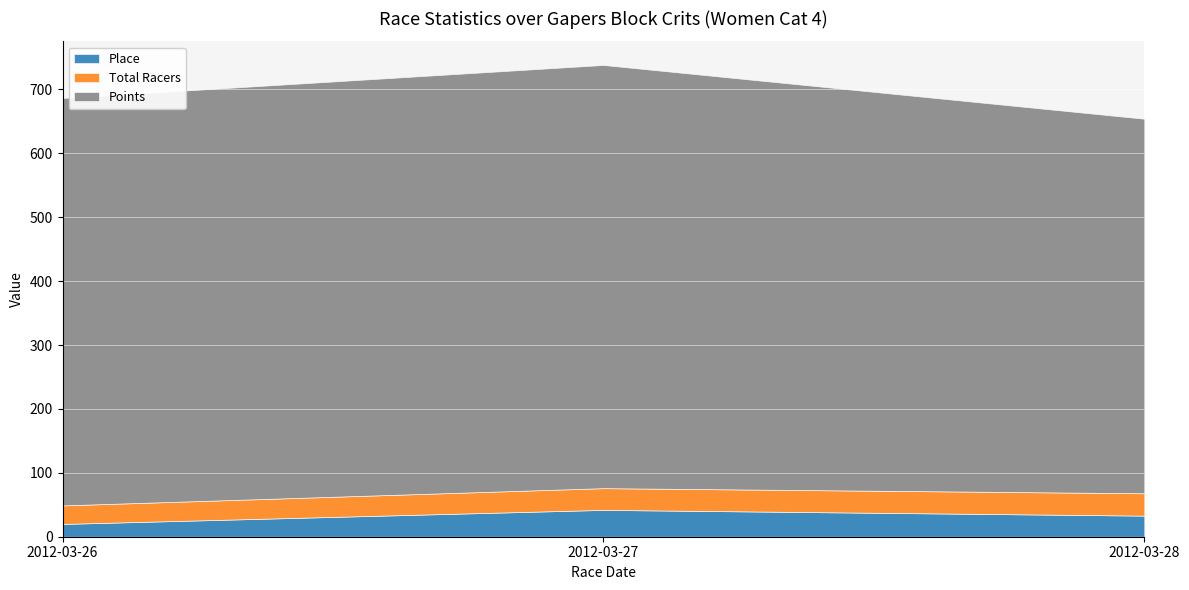

Reading left to right, transcribe all the data shown in this chart.

Place: 2012-03-26=20.0	2012-03-27=42.0	2012-03-28=33.0
Total Racers: 2012-03-26=29.0	2012-03-27=34.0	2012-03-28=35.0
Points: 2012-03-26=637.6	2012-03-27=662.3	2012-03-28=586.2